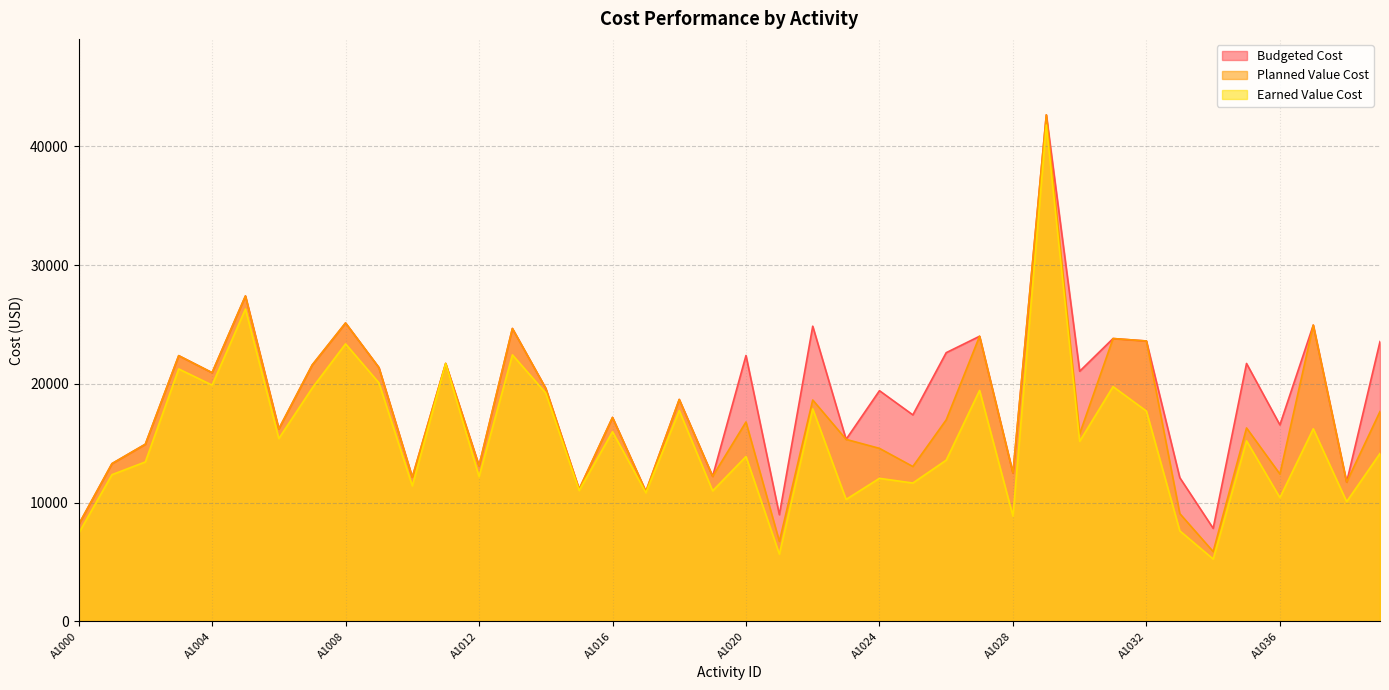

Which series has the widest spread of values?

Planned Value Cost